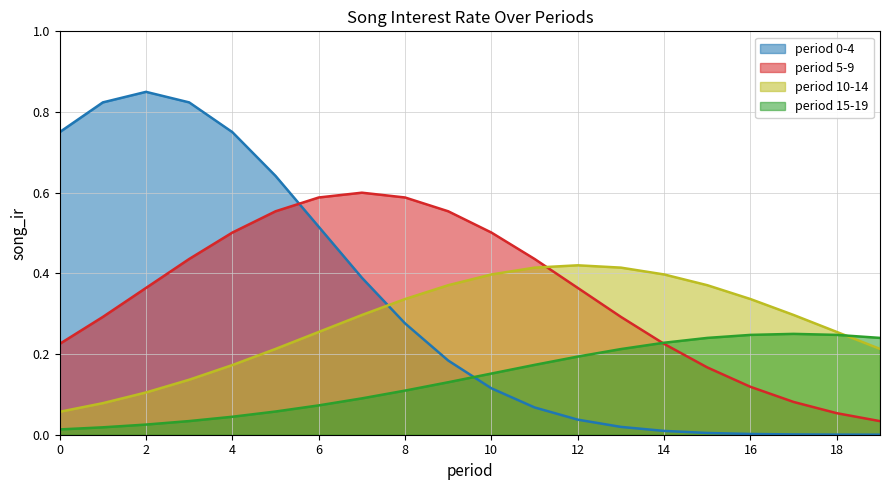

True or false: there are more than 0 points higher than both neighbors.

True